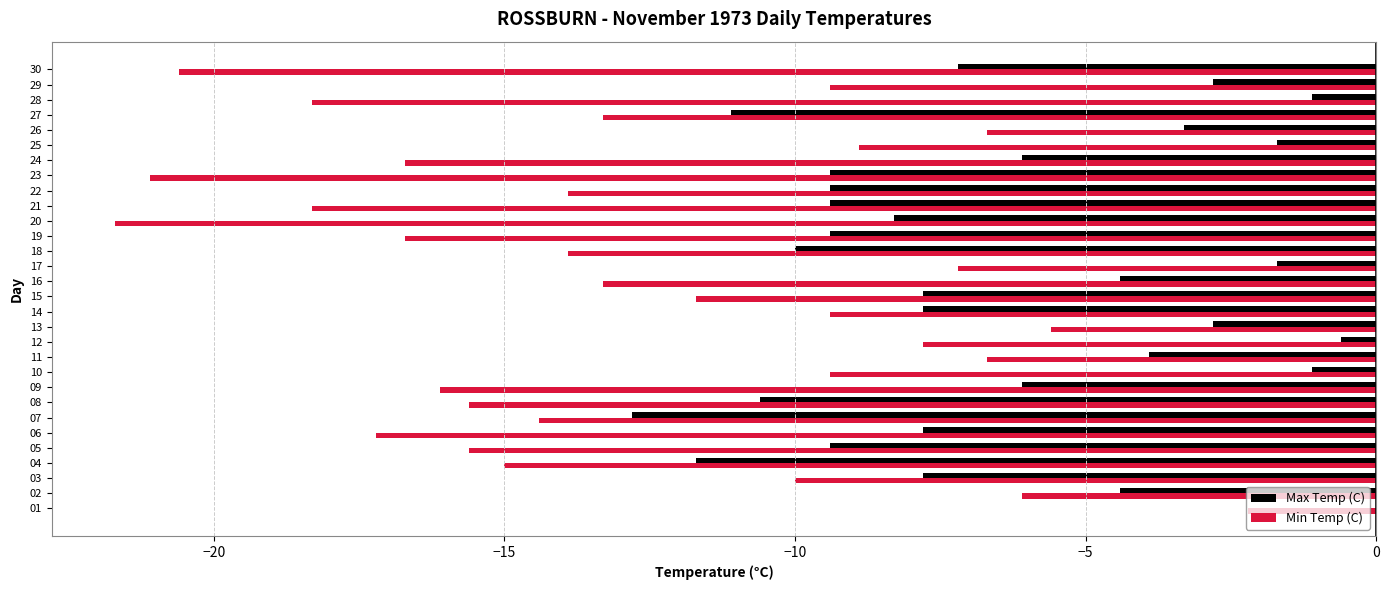

What is the sum of all Min Temp (C) values?

-382.8